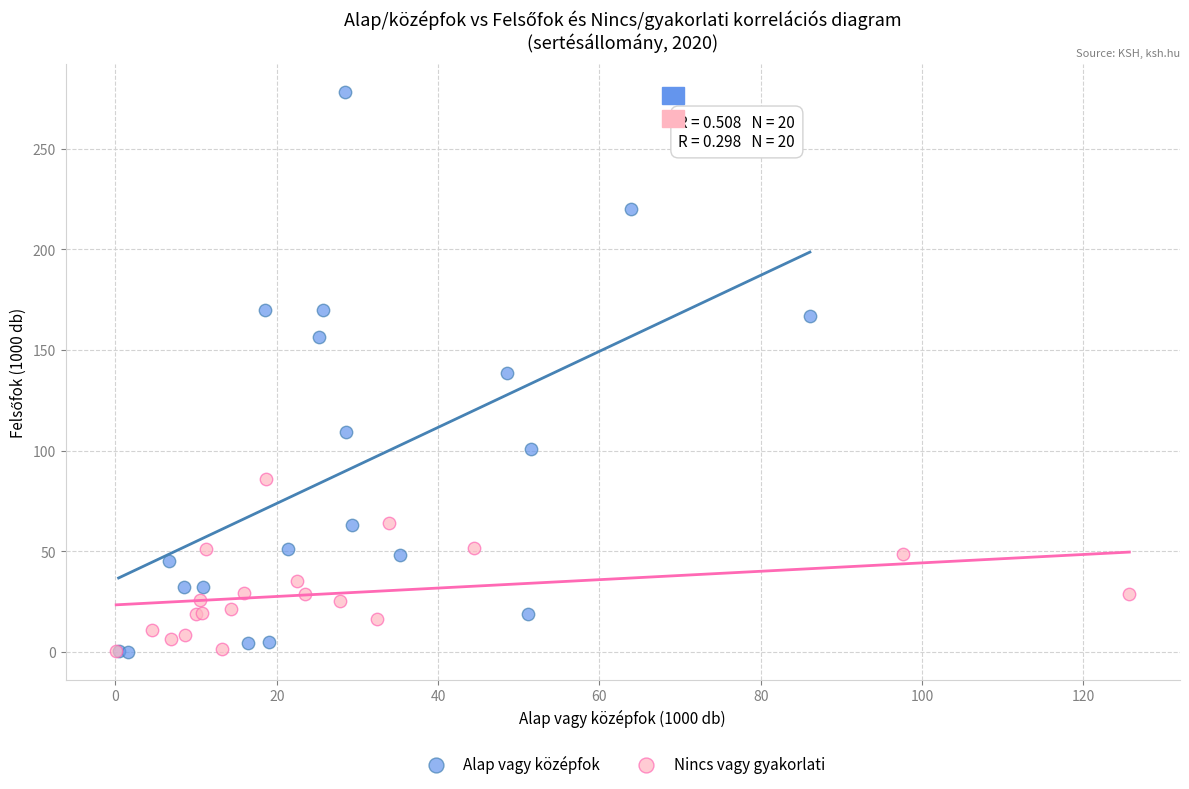

Which series contains the highest Y value?

Alap vagy középfok